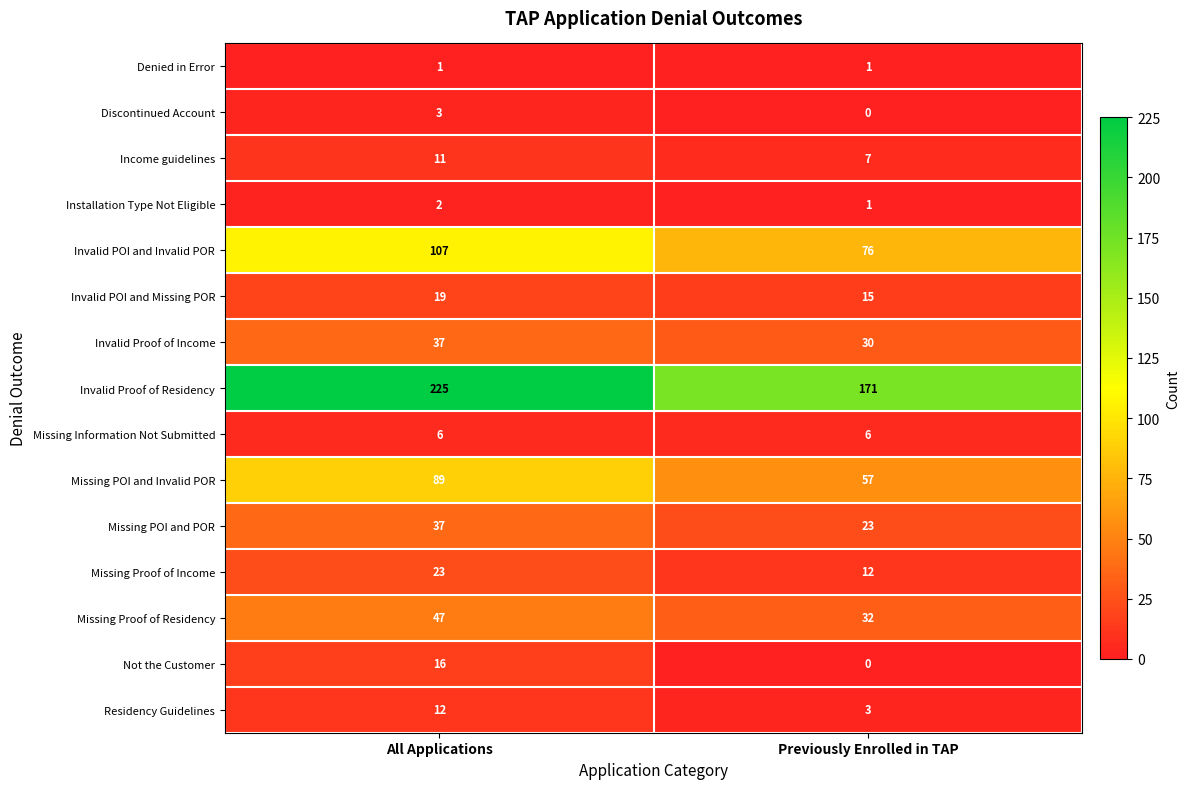

Reading right to left, list all the values displayed in this chart.

Denied in Error: Previously Enrolled in TAP=1	All Applications=1
Discontinued Account: Previously Enrolled in TAP=0	All Applications=3
Income guidelines: Previously Enrolled in TAP=7	All Applications=11
Installation Type Not Eligible: Previously Enrolled in TAP=1	All Applications=2
Invalid POI and Invalid POR: Previously Enrolled in TAP=76	All Applications=107
Invalid POI and Missing POR: Previously Enrolled in TAP=15	All Applications=19
Invalid Proof of Income: Previously Enrolled in TAP=30	All Applications=37
Invalid Proof of Residency: Previously Enrolled in TAP=171	All Applications=225
Missing Information Not Submitted: Previously Enrolled in TAP=6	All Applications=6
Missing POI and Invalid POR: Previously Enrolled in TAP=57	All Applications=89
Missing POI and POR: Previously Enrolled in TAP=23	All Applications=37
Missing Proof of Income: Previously Enrolled in TAP=12	All Applications=23
Missing Proof of Residency: Previously Enrolled in TAP=32	All Applications=47
Not the Customer: Previously Enrolled in TAP=0	All Applications=16
Residency Guidelines: Previously Enrolled in TAP=3	All Applications=12